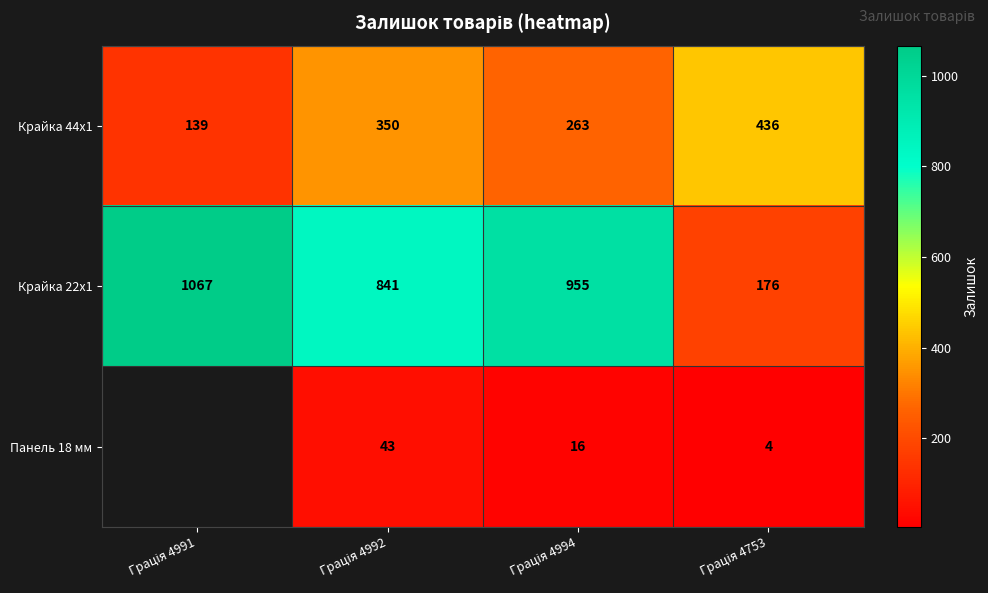

How many Крайка 44x1 values are between 263 and 436?

3